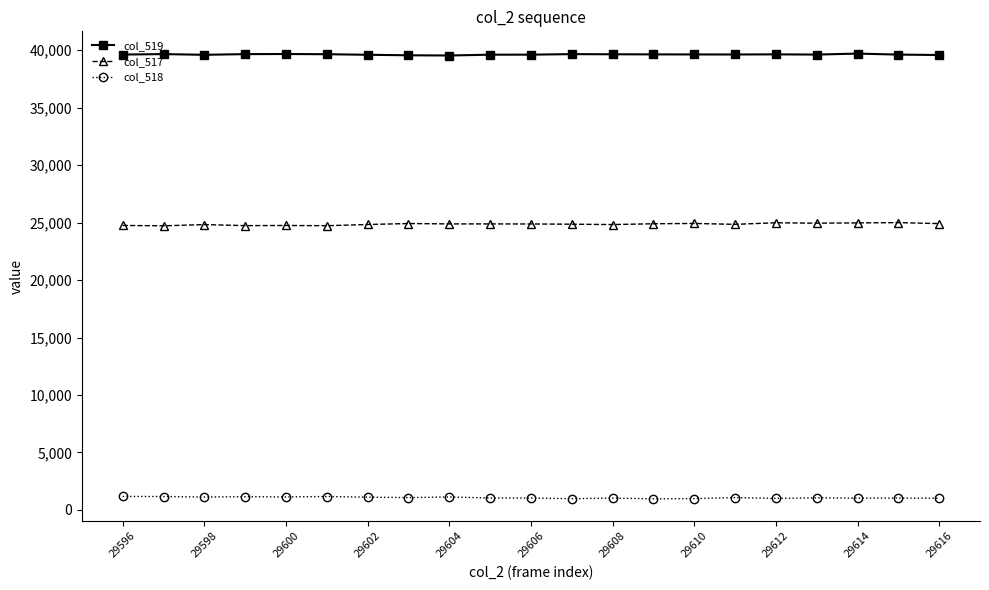

What is the difference between the second highest and second lowest values in the col_517 series?

255